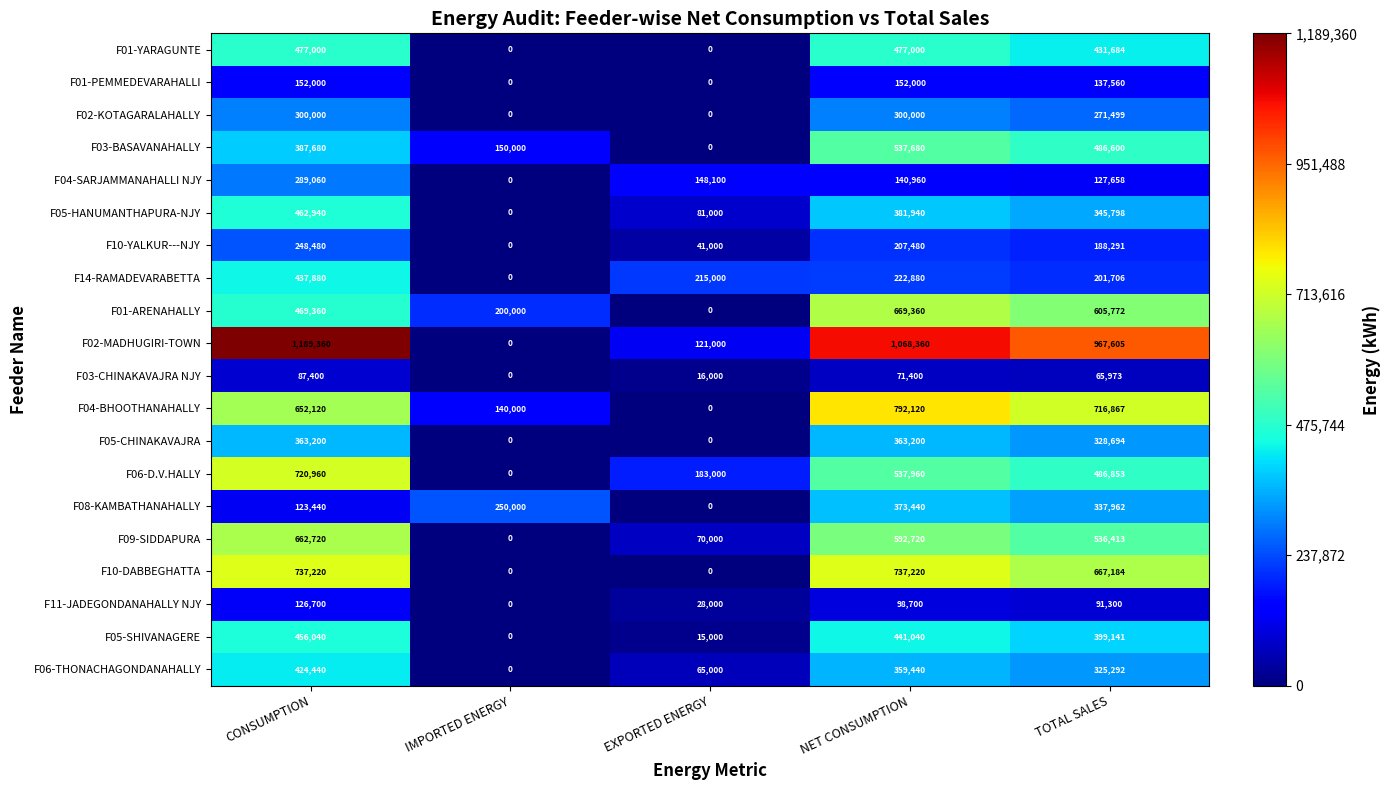

Count the number of data series in this chart.

20